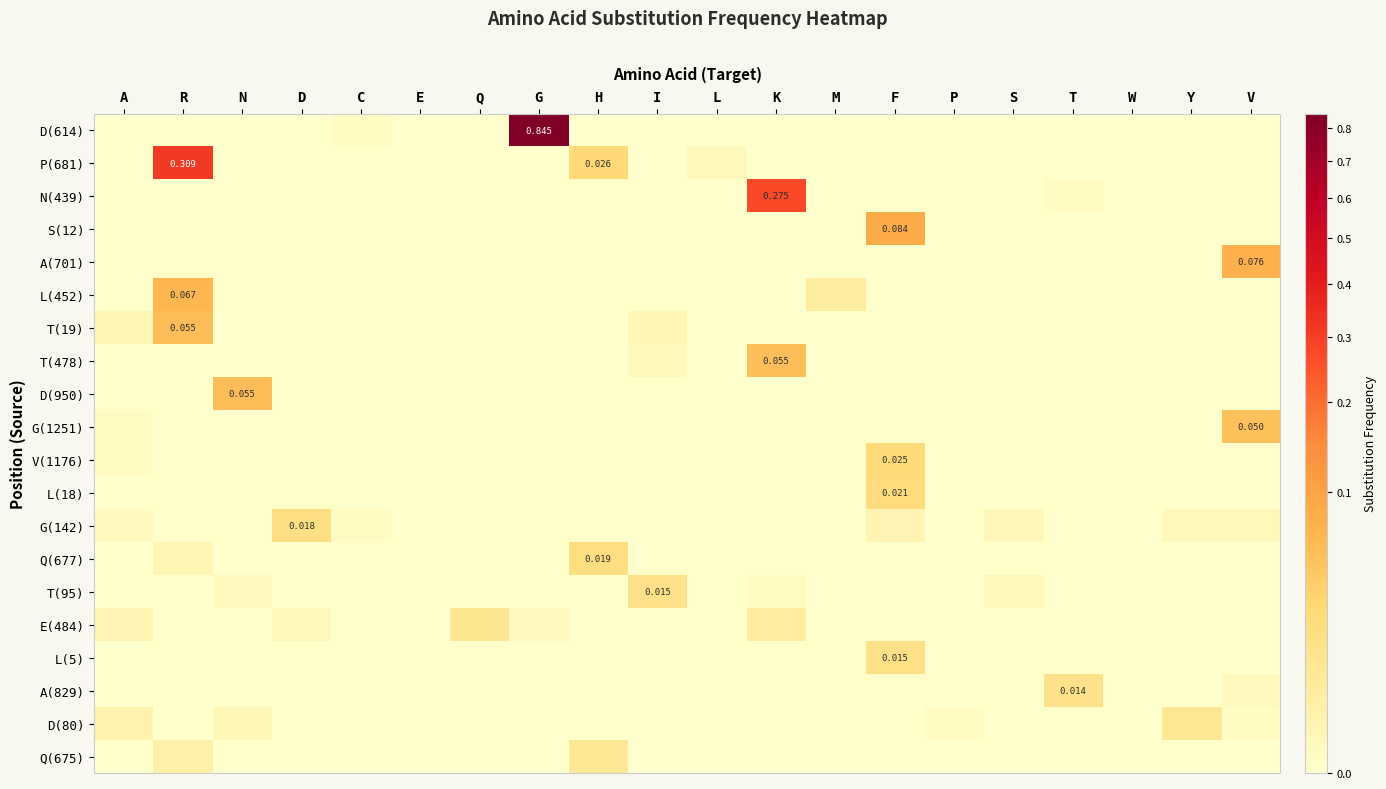

Is it true that Q(677) equals 0.0 at P?

False